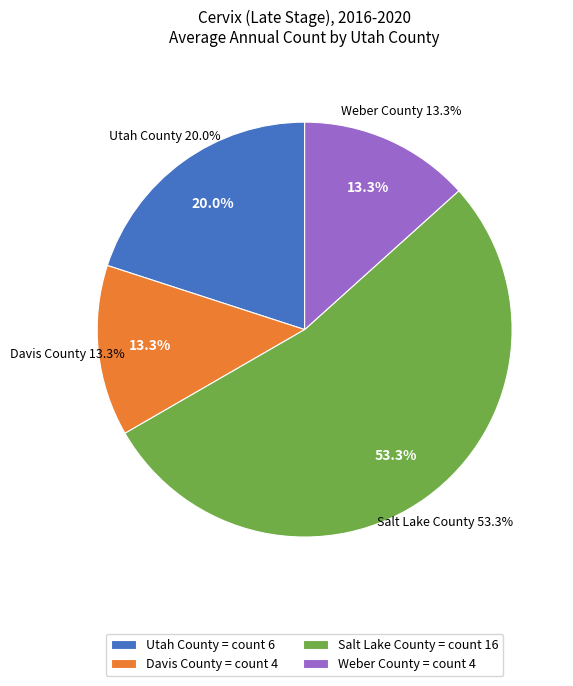

Does Salt Lake County account for over 50% of the chart?

Yes